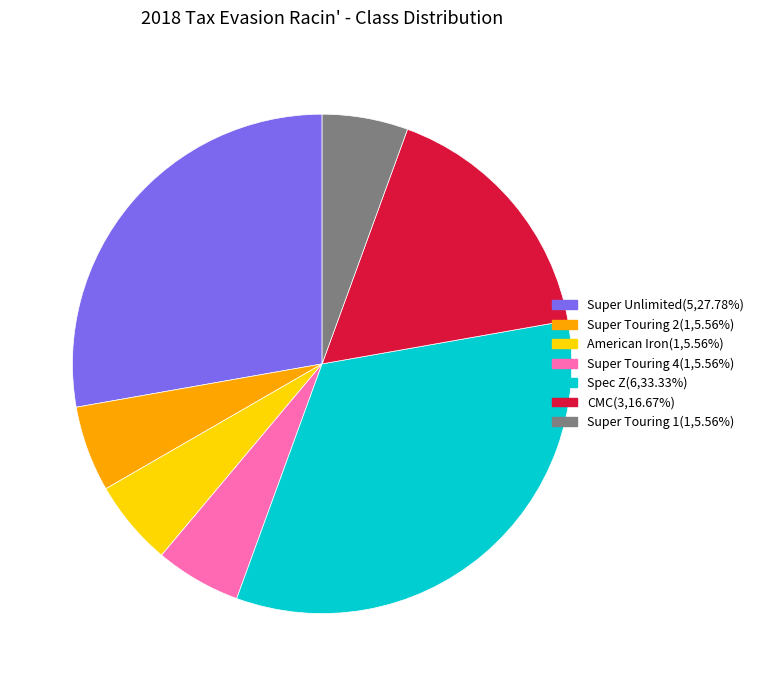

How many slices are in this pie chart?

7